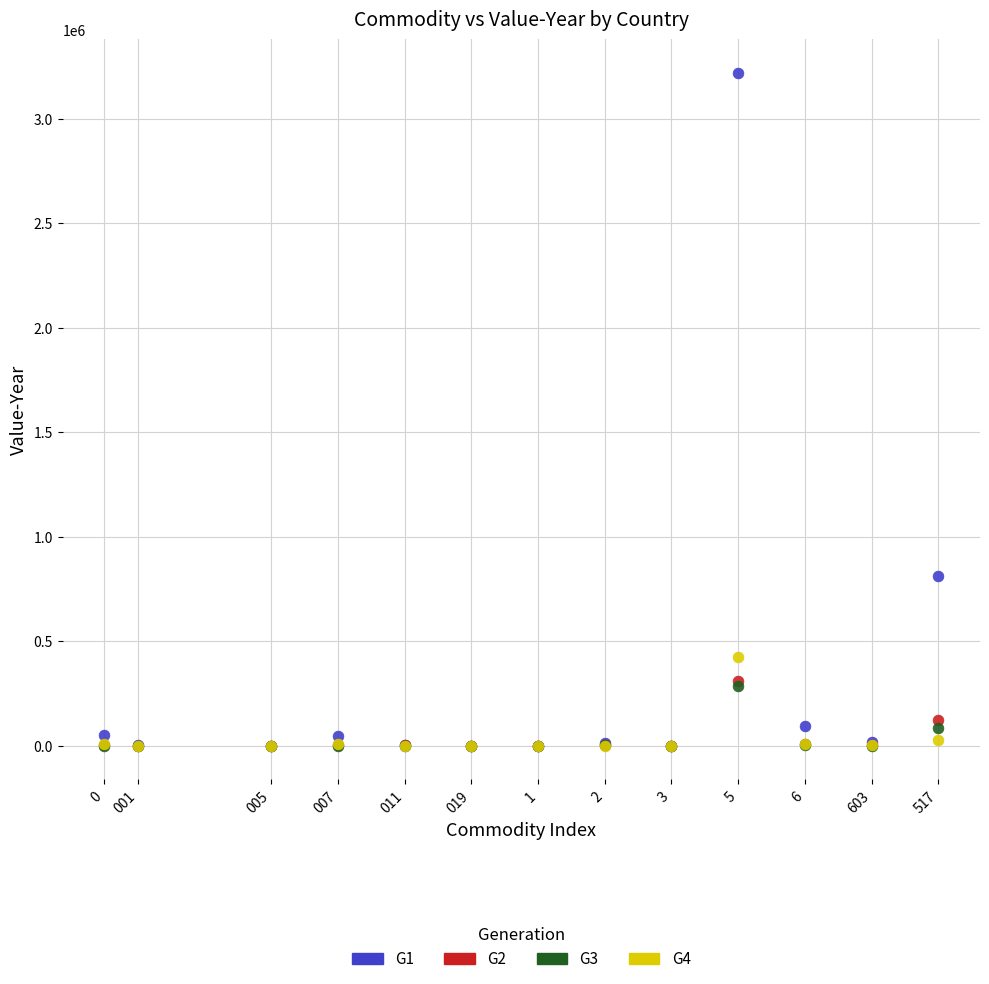

Across all series, what Y value is closest to 1609091?

809602